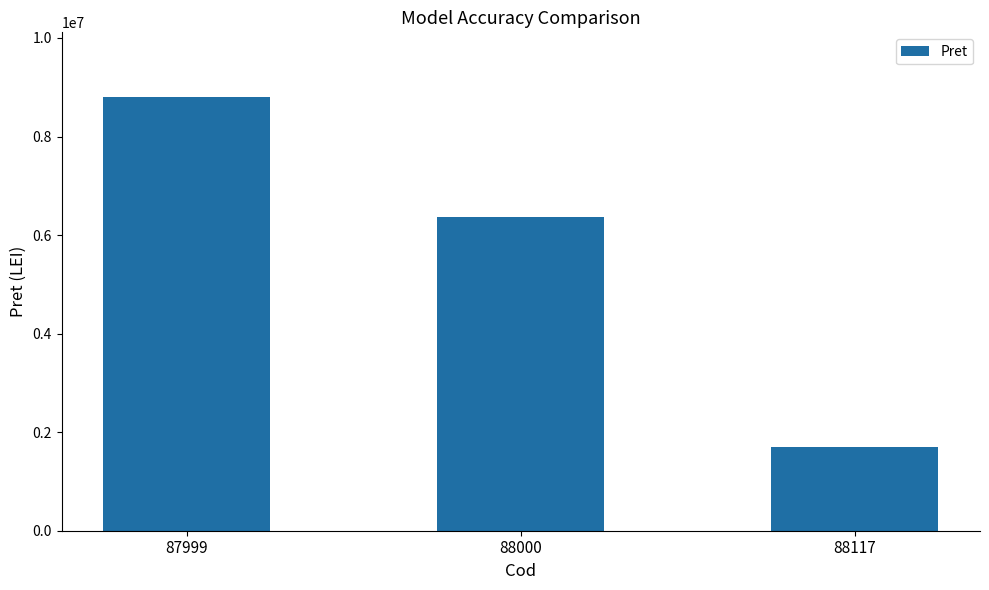

What is the difference between the values at 87999 and 88000?

2420300